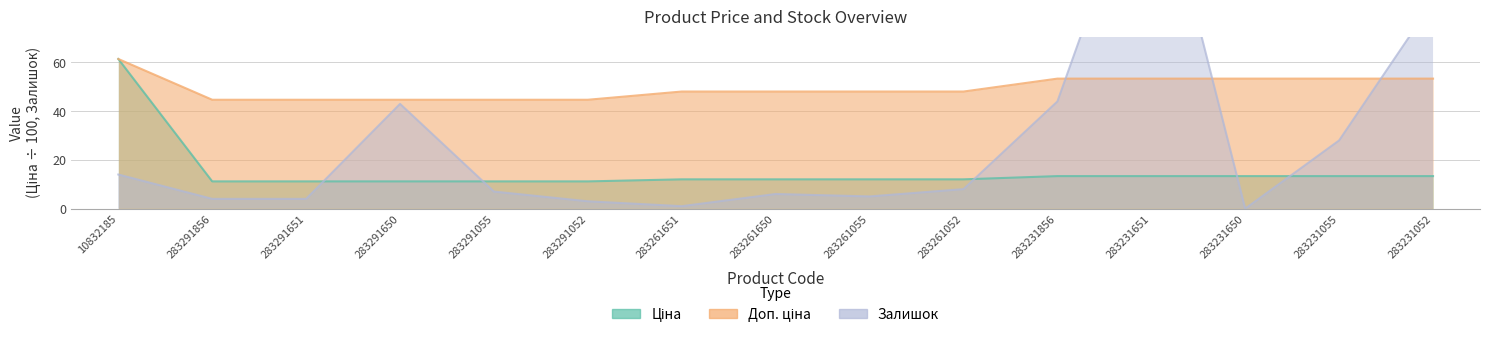

Rank the series by their average value, from lowest to highest.

Ціна, Залишок, Доп. ціна